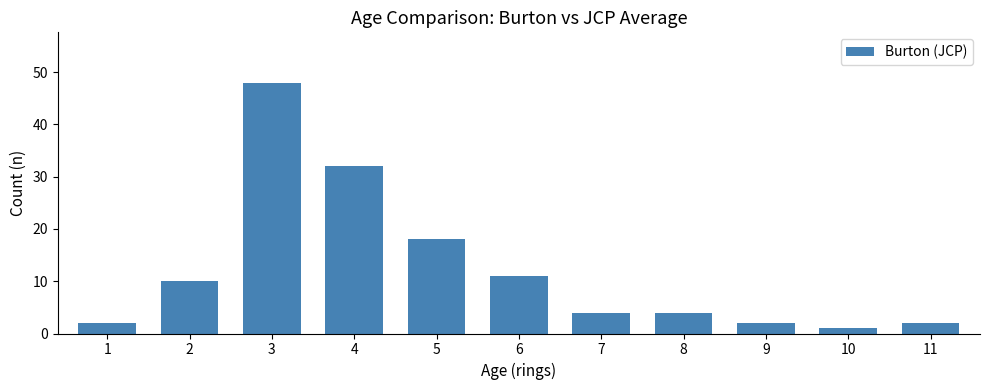

What is the maximum value shown in the chart?

48